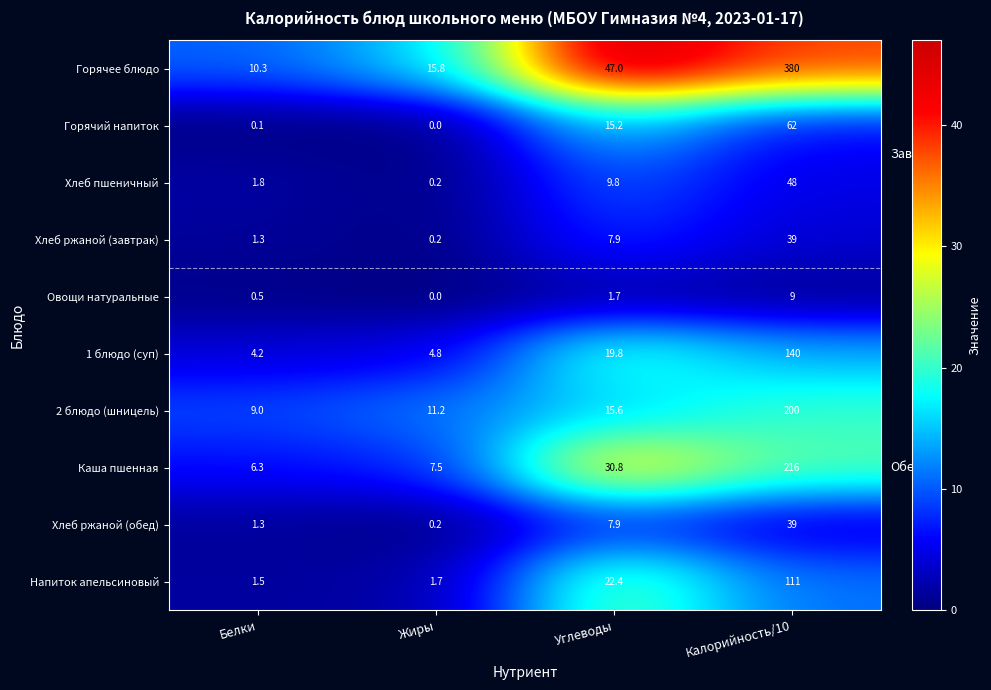

What is the difference between the highest and lowest values at Углеводы?

45.3